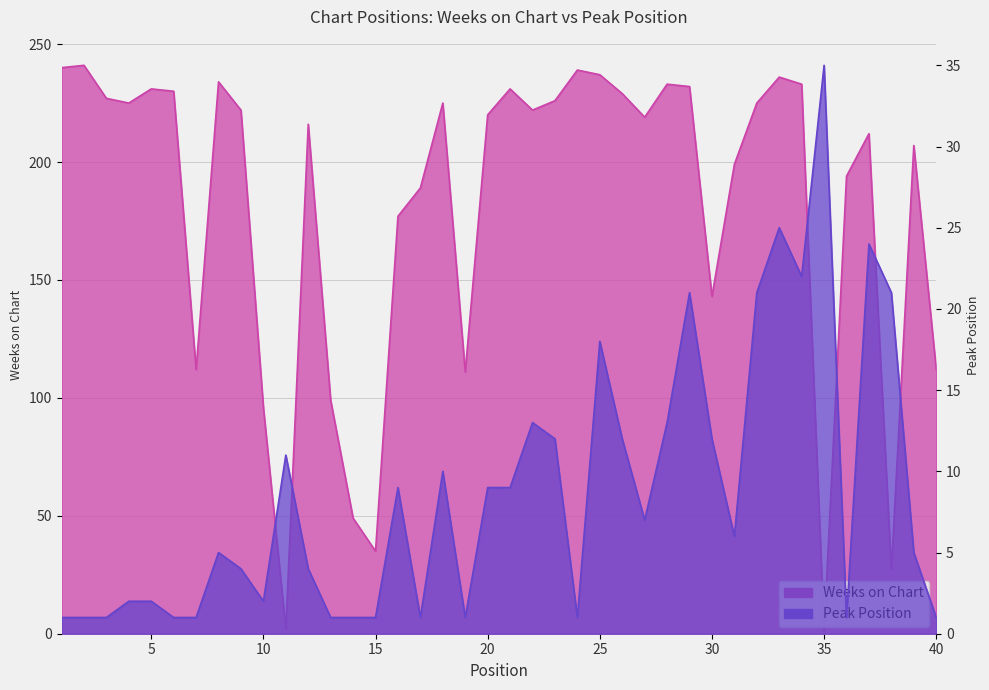

How many values in the Peak Position series are below 6?

20